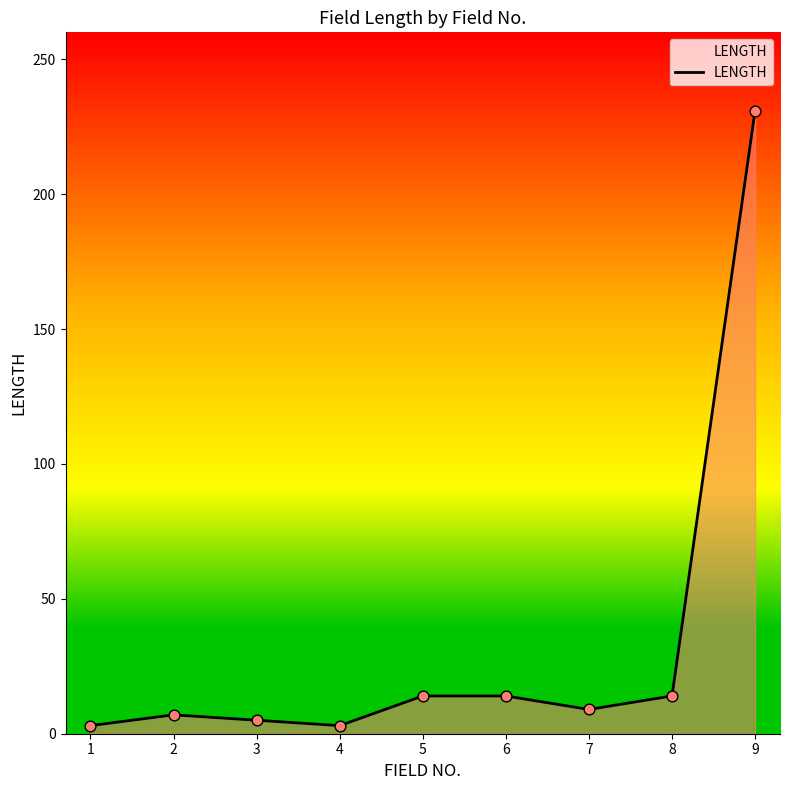

What is the change in value from 3 to 7?

+4